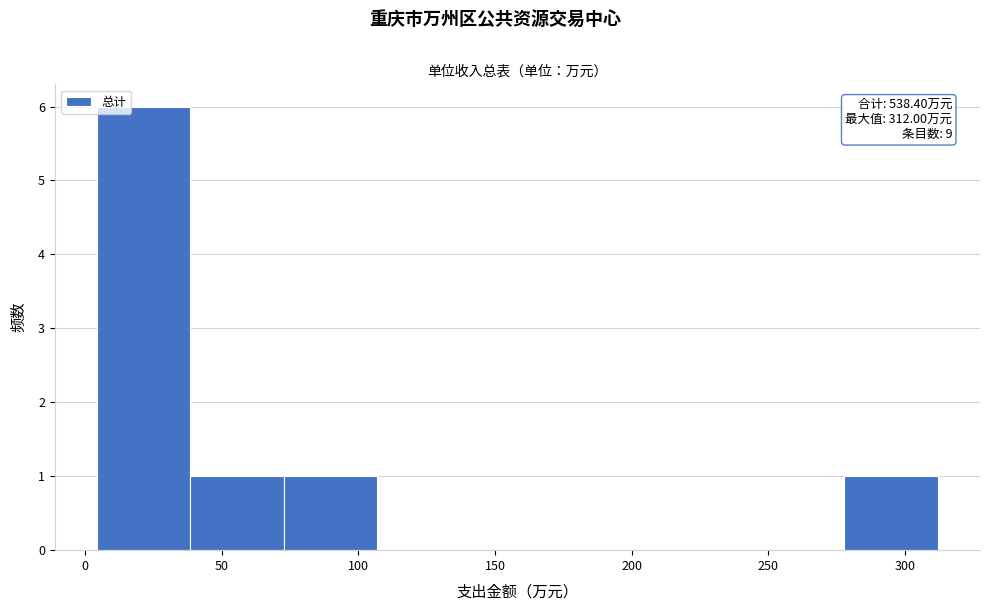

Which range on the x-axis has the tallest bar?

5 to 40